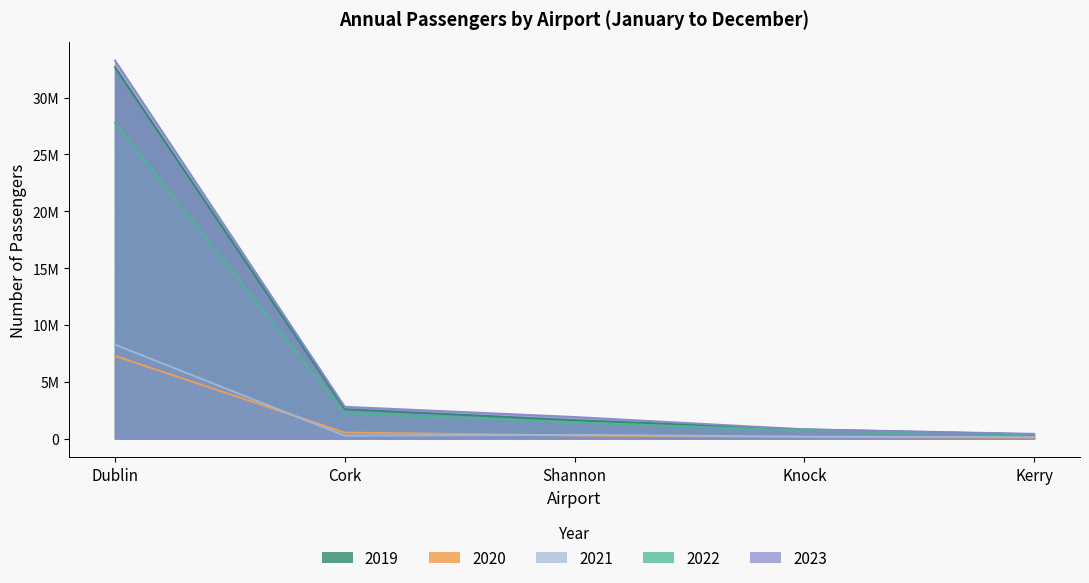

What is the total value across all series at Shannon?

5532074